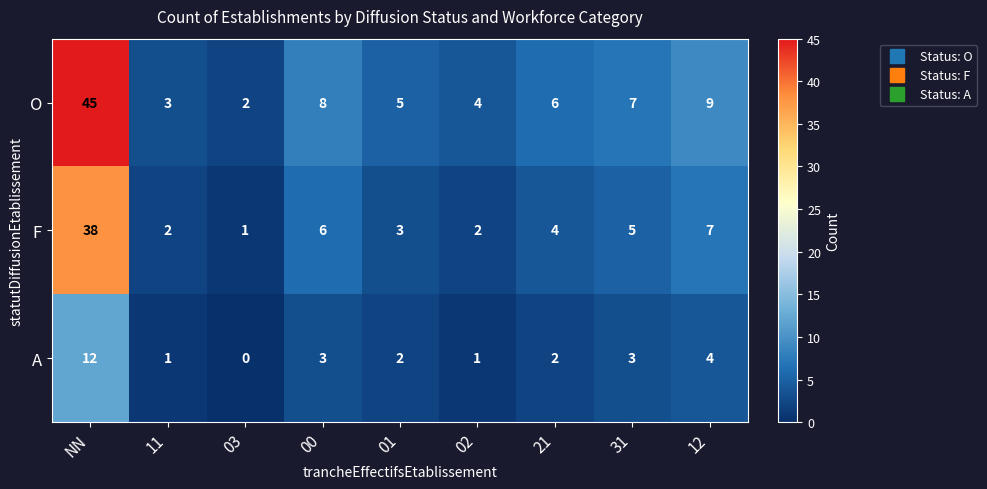

Where does the A series first go above 2?

NN